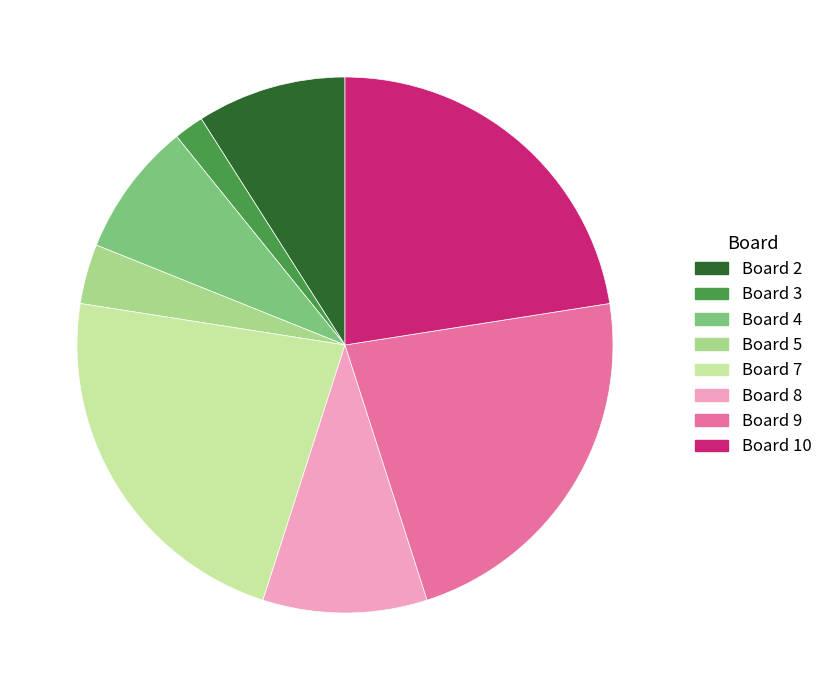

Is there a majority slice in this chart?

No